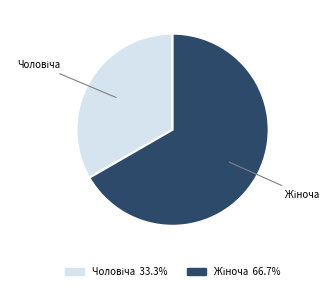

Count the number of slices in the pie.

2